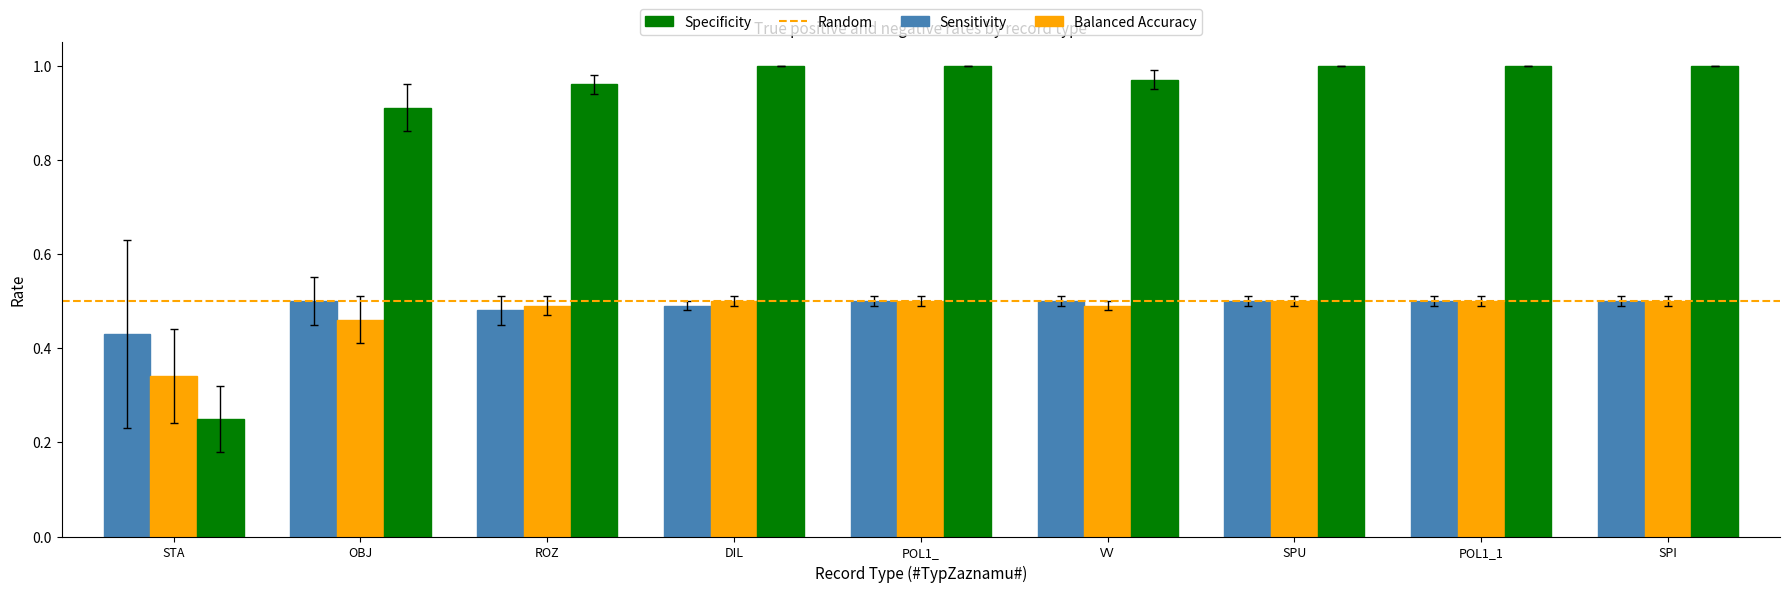

What is the label of the 9th bar from the left?

SPI